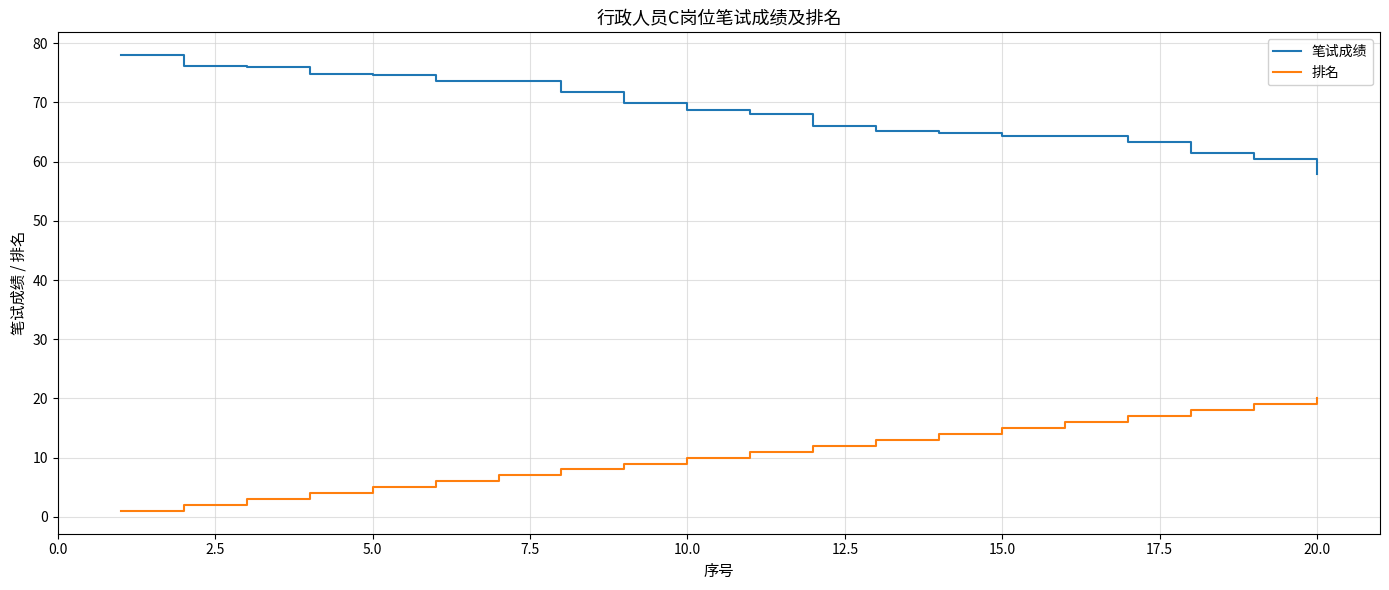

True or false: 笔试成绩 and 排名 cross at least once.

False